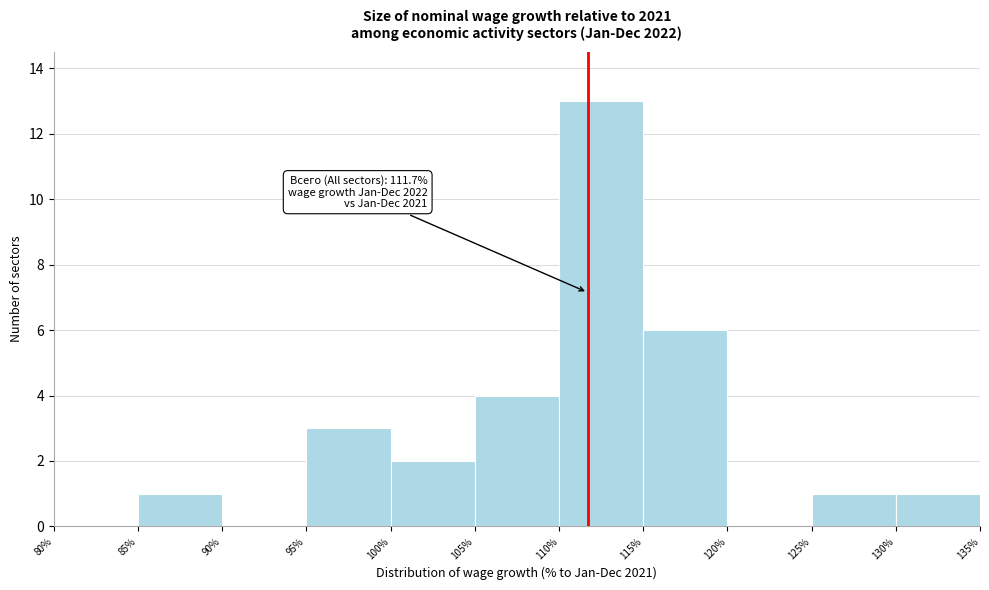

Over which range of the x-axis is the bar tallest?

110% to 115%